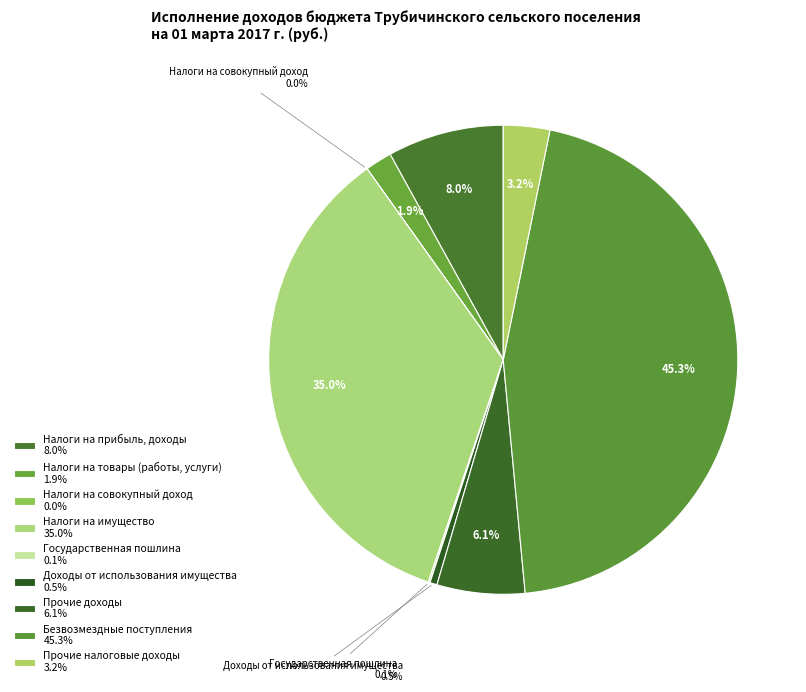

What is the smallest slice in the pie chart?

Налоги на совокупный доход